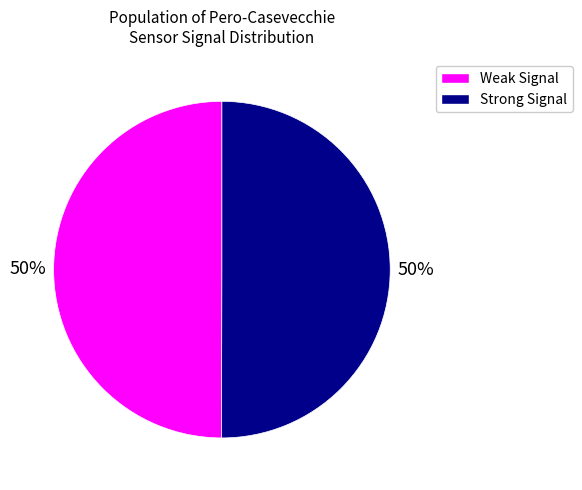

To the nearest percent, what is the average slice percentage?

50%